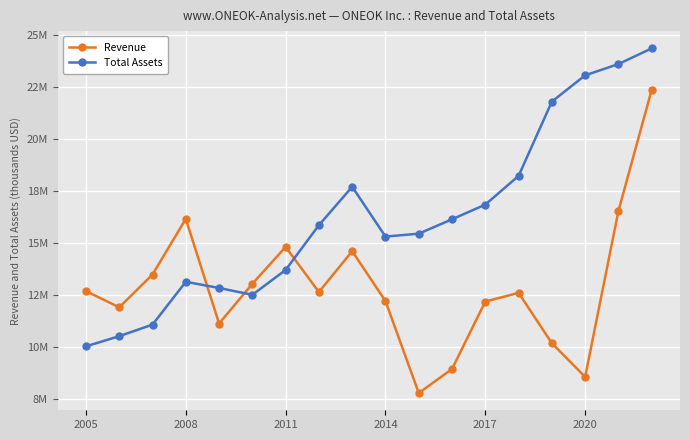

Is this an area chart (filled region under the line)?

No